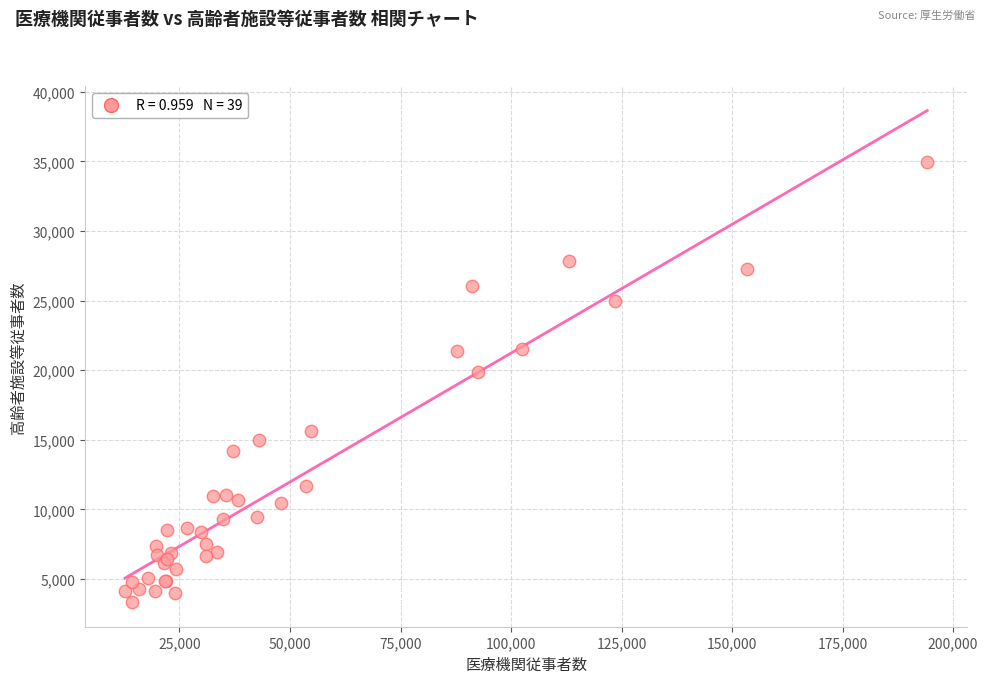

What Y value in the scatter plot is closest to 19161?

19873